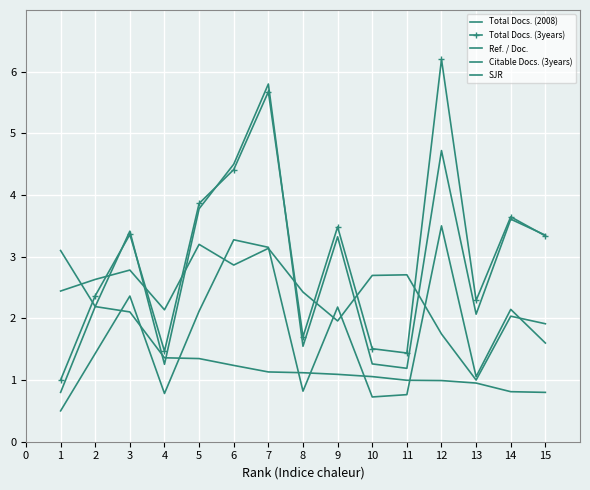

How many values in the Total Docs. (3years) series are below 3?

7